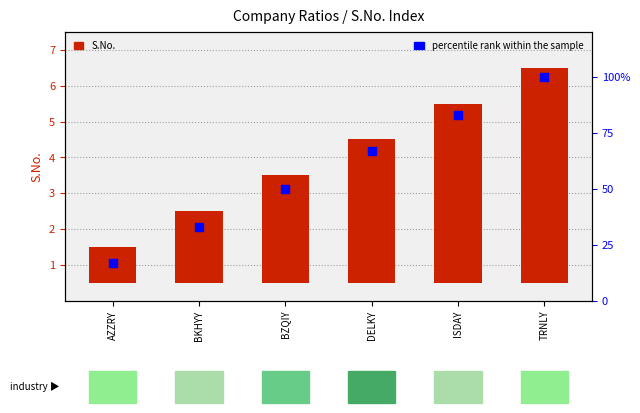

Which series has the largest Y range (max minus min)?

percentile rank within the sample